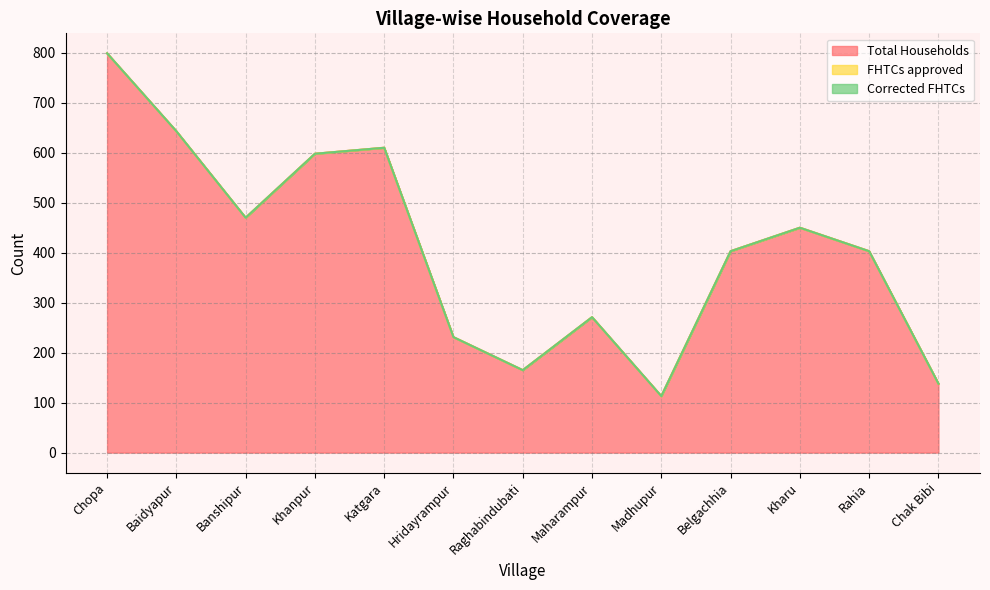

True or false: Corrected FHTCs and Total Households cross at least once.

False